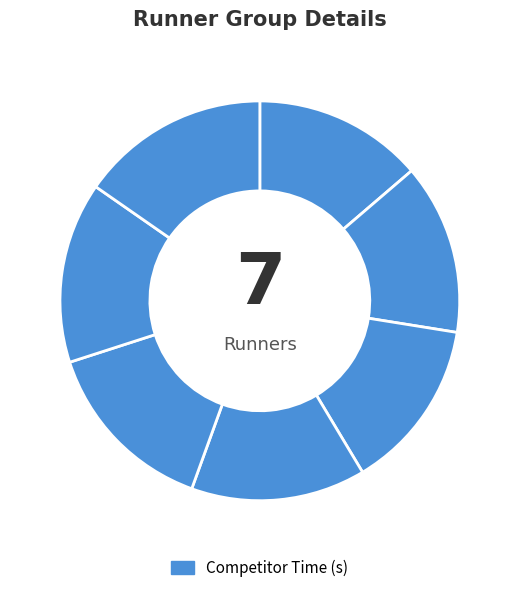

How many segments does this pie chart have?

7